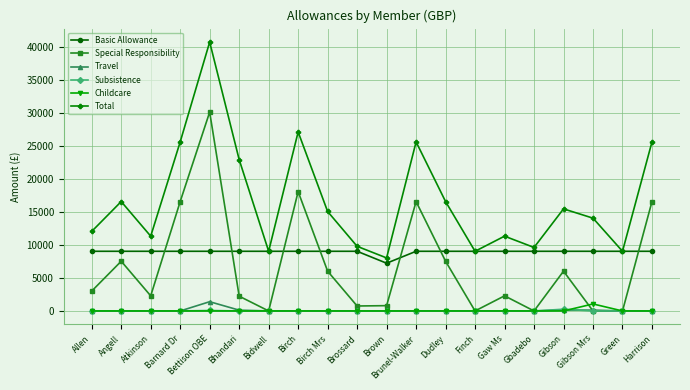

True or false: Subsistence and Total intersect in this chart.

False